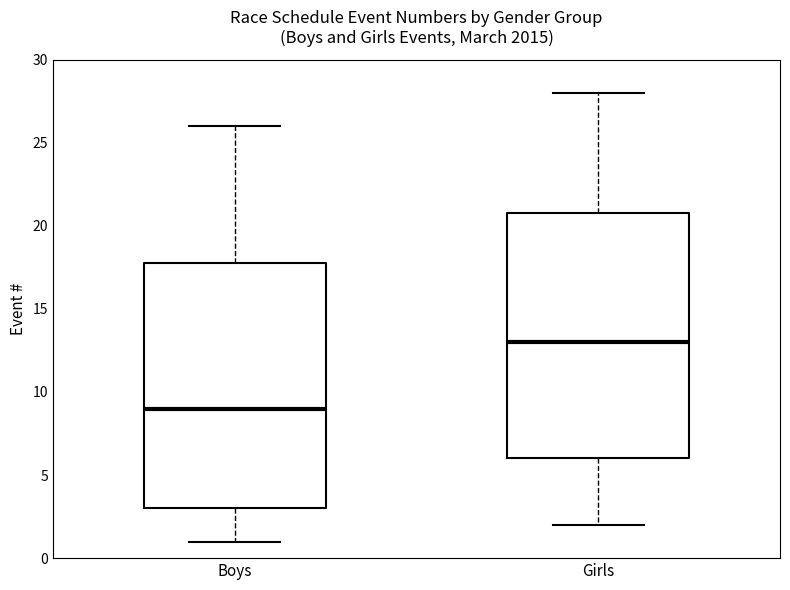

Reading left to right, read every box against the y-axis: the position of its median line, the range the box covers, and the ends of its whiskers. The values are not printed on the chart, so give them approximately, as read against the axis.

Boys: median 9, box 3 to 18, whiskers 1 to 26
Girls: median 13, box 6 to 21, whiskers 2 to 28